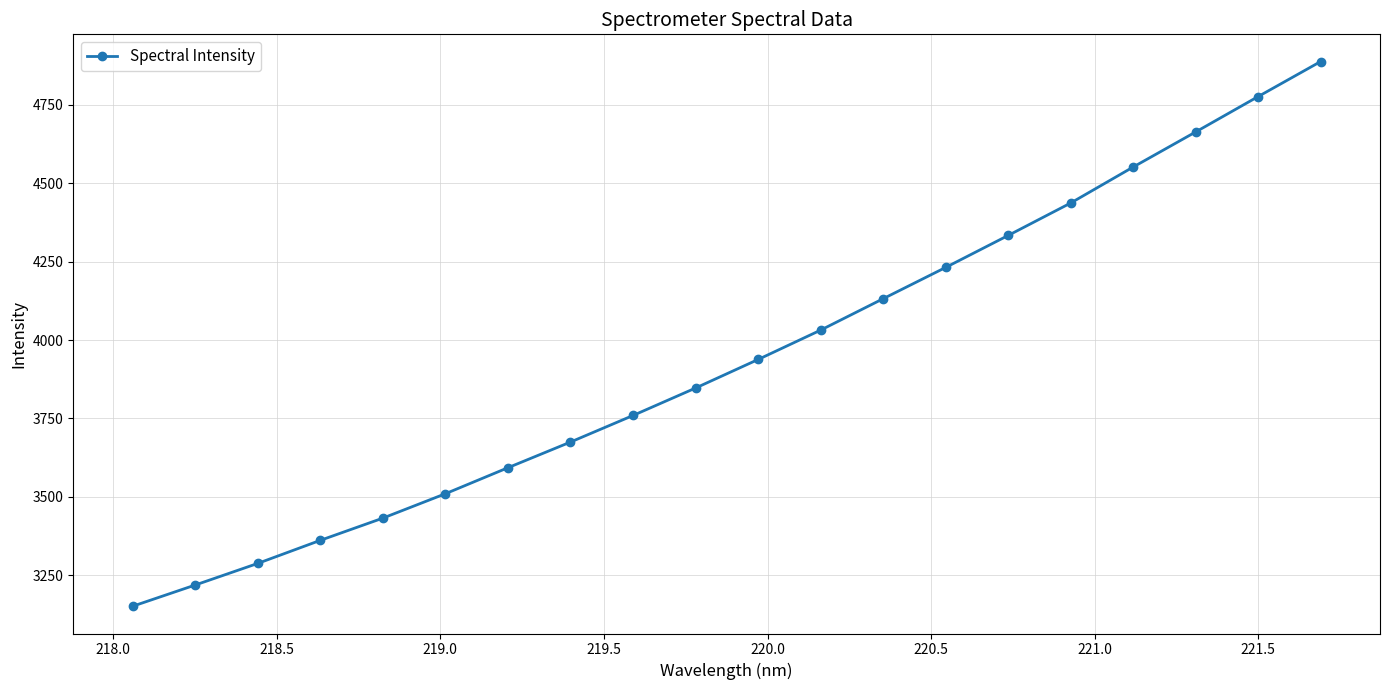

What is the smallest value displayed?

3151.3